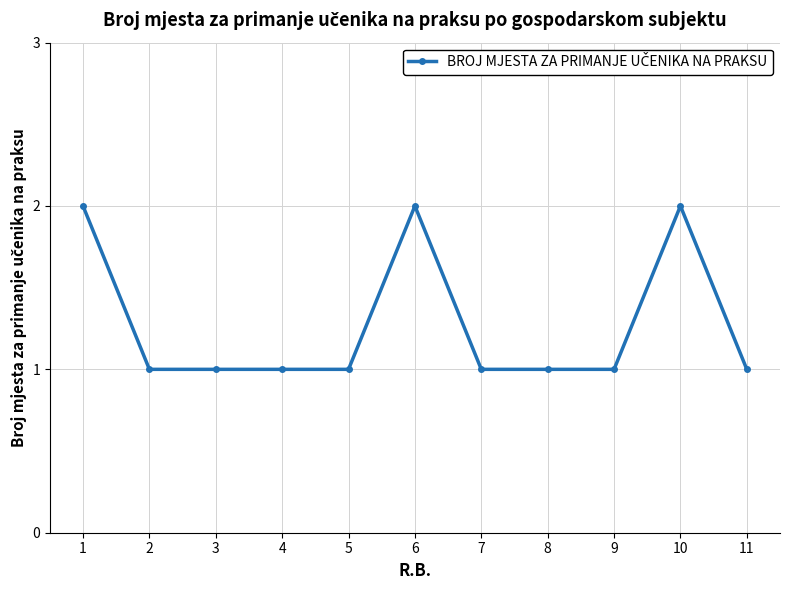

Read the value at 8.

1